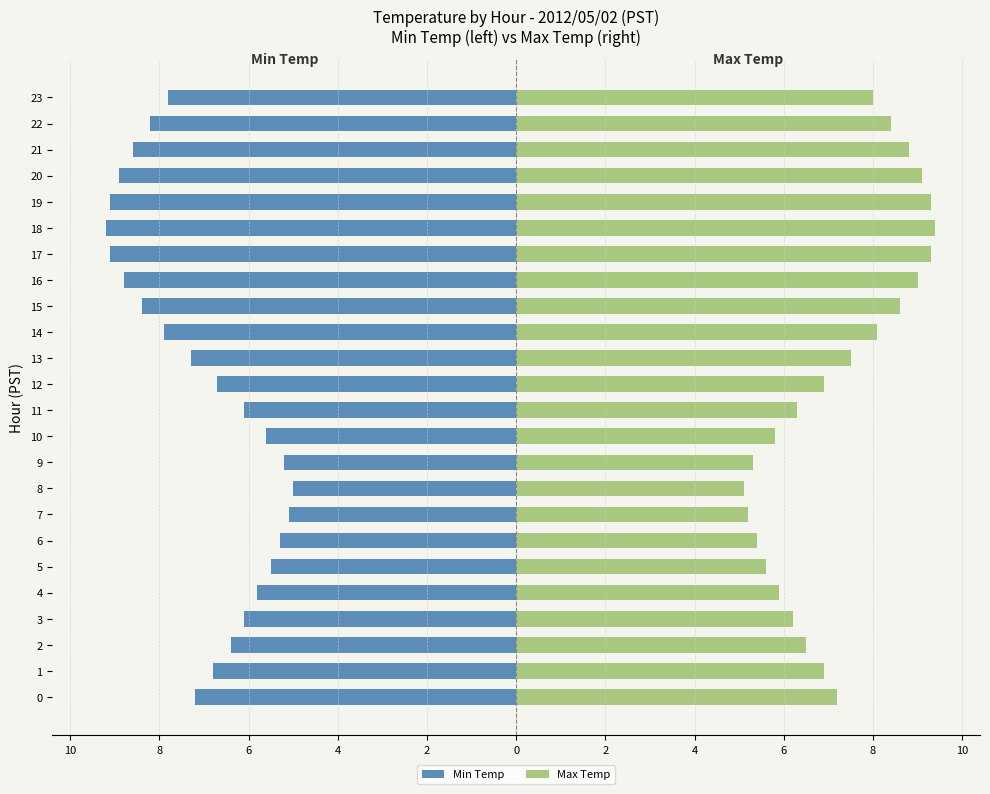

Which series changed the most between 4 and 9?

Max Temp